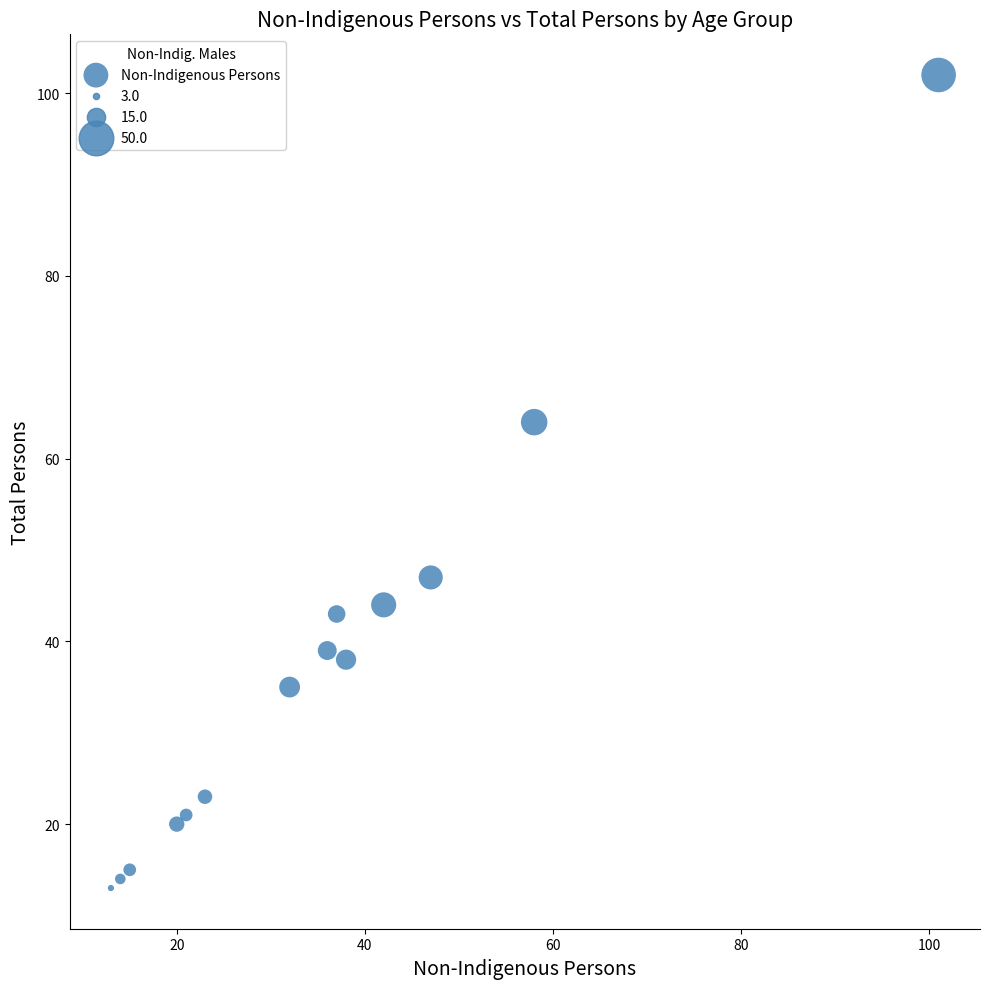

What is the range of Y values (max minus min)?

89